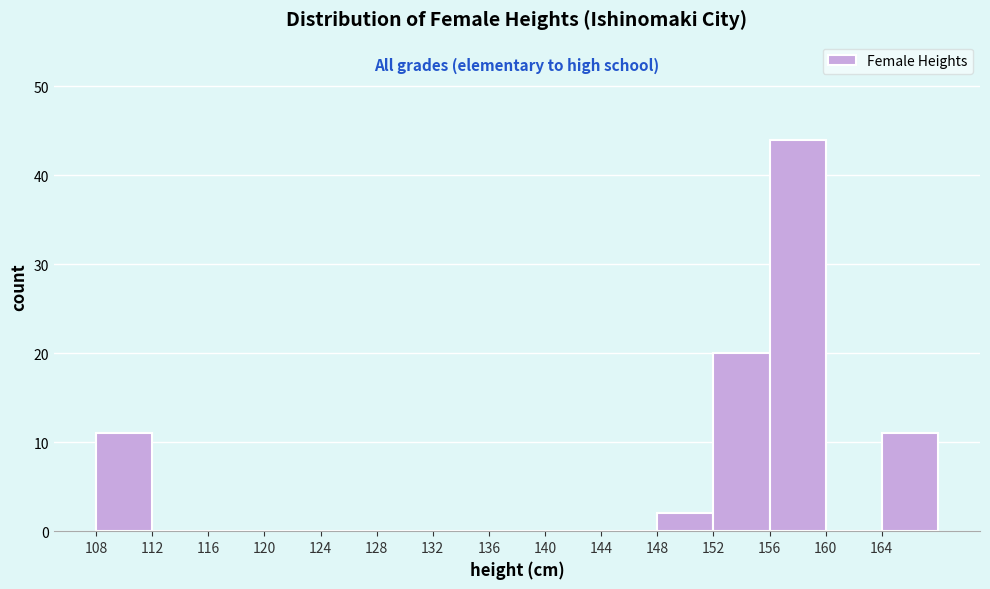

Reading left to right, transcribe this chart: for each bar, give the range it covers on the x-axis and its height. The values are not printed on the chart, so give them approximately, as read against the axis.

108 to 112: 11
112 to 116: 0
116 to 120: 0
120 to 124: 0
124 to 128: 0
128 to 132: 0
132 to 136: 0
136 to 140: 0
140 to 144: 0
144 to 148: 0
148 to 152: 2
152 to 156: 20
156 to 160: 44
160 to 164: 0
164 to 168: 11